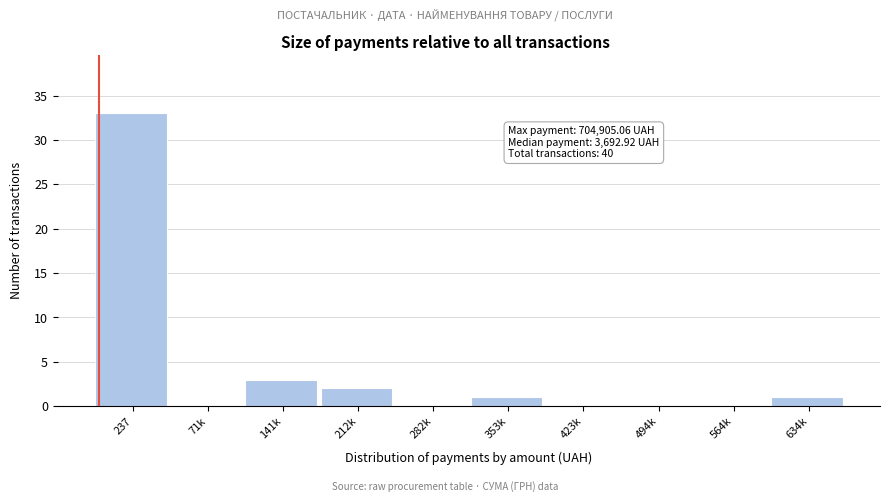

Reading left to right, extract all data points from this chart.

237=33	71k=0	141k=3	212k=2	282k=0	353k=1	423k=0	494k=0	564k=0	634k=1